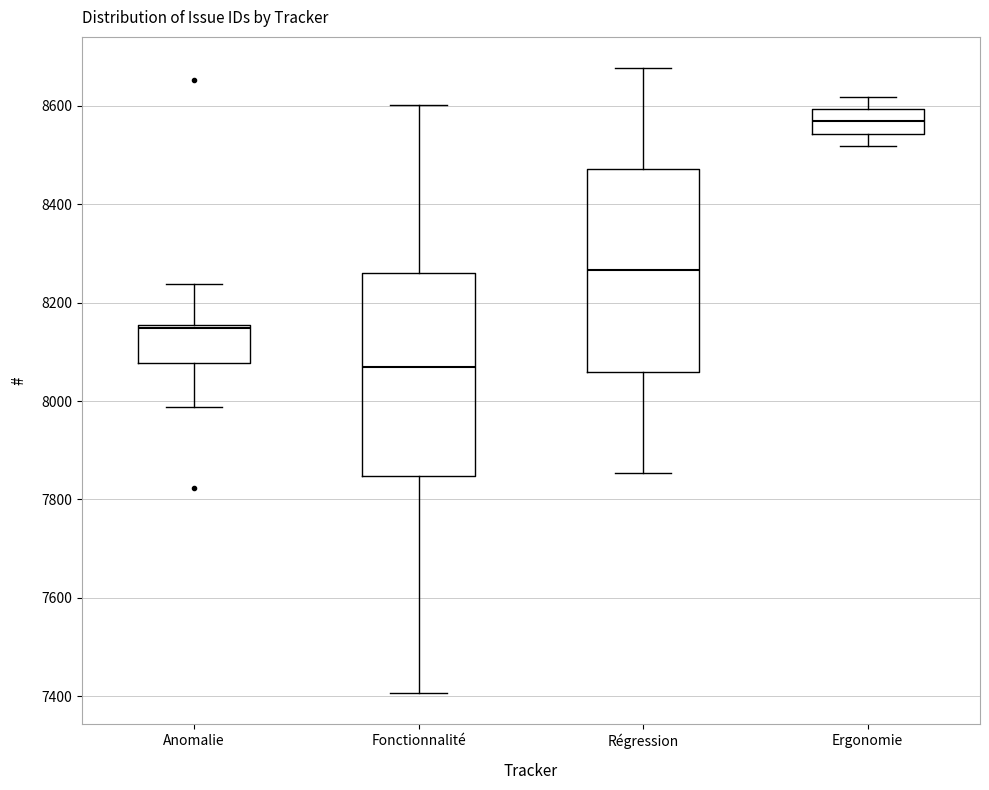

Which box has the lowest median line?

Fonctionnalité